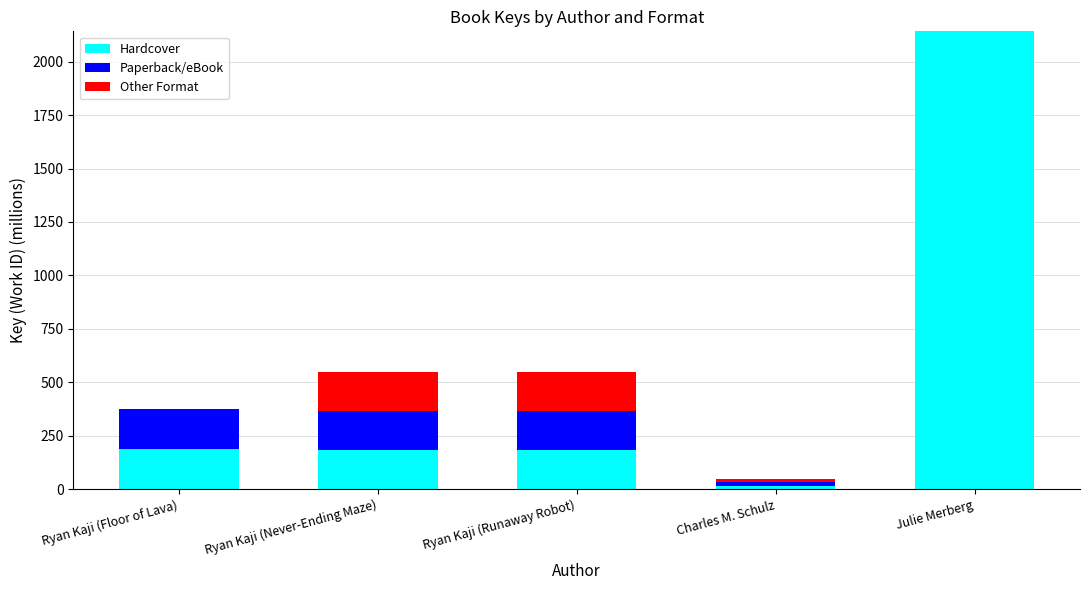

Which category has the highest value in the Hardcover series?

Julie Merberg